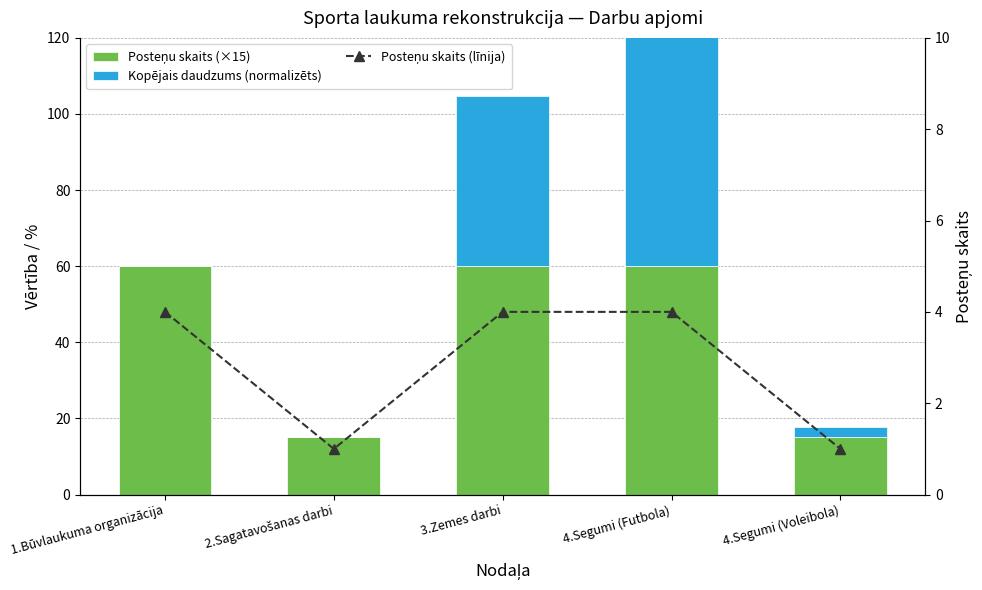

Where is Posteņu skaits (līnija) nearest to the value 2?

2.Sagatavošanas darbi